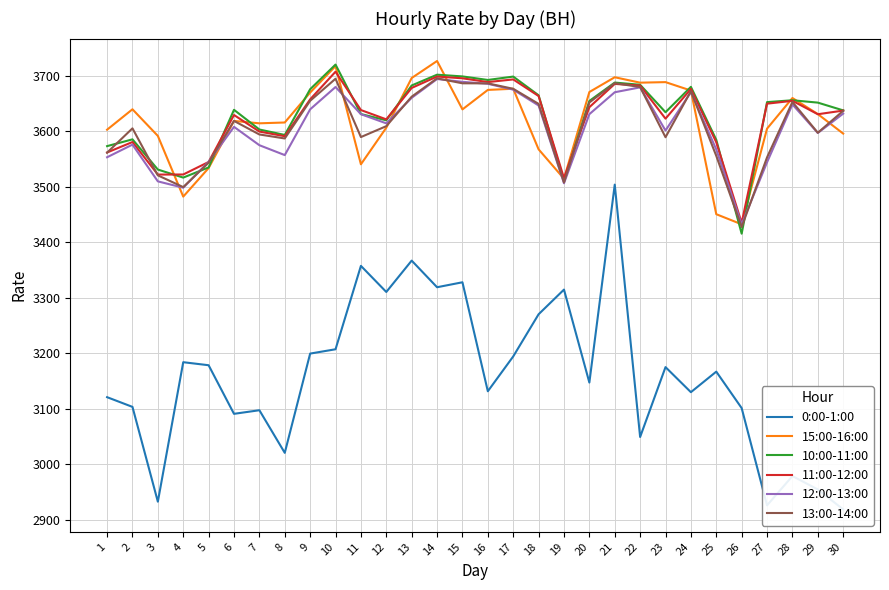

Reading left to right, extract all data points from this chart.

0:00-1:00: 1=3120.7	2=3103.2	3=2932.3	4=3183.8	5=3178.3	6=3090.7	7=3097.2	8=3020.3	9=3199.3	10=3207.1	11=3357.5	12=3310.4	13=3367.0	14=3319.0	15=3327.9	16=3131.4	17=3194.2	18=3270.2	19=3314.7	20=3147.1	21=3504.0	22=3048.9	23=3175.0	24=3129.8	25=3166.8	26=3101.1	27=2925.7	28=2978.5	29=2954.4	30=2918.4
15:00-16:00: 1=3603.1	2=3639.9	3=3591.9	4=3482.4	5=3533.9	6=3618.9	7=3614.6	8=3616.1	9=3670.1	10=3717.7	11=3540.7	12=3606.7	13=3696.3	14=3727.0	15=3639.7	16=3674.8	17=3676.9	18=3567.7	19=3514.7	20=3671.0	21=3697.7	22=3687.9	23=3688.9	24=3673.7	25=3450.7	26=3432.5	27=3605.0	28=3660.2	29=3631.2	30=3596.1
10:00-11:00: 1=3573.4	2=3585.7	3=3531.2	4=3516.7	5=3535.0	6=3638.9	7=3603.4	8=3593.6	9=3676.1	10=3720.5	11=3631.3	12=3620.0	13=3682.8	14=3702.2	15=3699.1	16=3692.8	17=3698.9	18=3665.1	19=3510.2	20=3654.9	21=3688.1	22=3684.1	23=3634.6	24=3680.3	25=3584.8	26=3415.6	27=3652.8	28=3656.2	29=3651.9	30=3637.9
11:00-12:00: 1=3562.0	2=3580.8	3=3522.2	4=3522.3	5=3544.9	6=3629.6	7=3599.7	8=3591.3	9=3657.8	10=3707.7	11=3638.5	12=3621.7	13=3678.4	14=3698.9	15=3695.8	16=3688.9	17=3693.7	18=3663.8	19=3515.8	20=3643.7	21=3685.7	22=3682.7	23=3623.0	24=3676.6	25=3580.4	26=3435.1	27=3650.0	28=3655.2	29=3631.0	30=3637.5
12:00-13:00: 1=3553.4	2=3576.2	3=3509.9	4=3498.5	5=3545.2	6=3608.2	7=3575.1	8=3557.3	9=3639.8	10=3680.0	11=3631.0	12=3614.5	13=3660.6	14=3694.5	15=3689.4	16=3685.8	17=3675.3	18=3646.7	19=3506.5	20=3631.1	21=3670.6	22=3679.4	23=3601.6	24=3670.9	25=3567.4	26=3432.4	27=3544.3	28=3648.6	29=3597.1	30=3632.1
13:00-14:00: 1=3561.7	2=3605.5	3=3520.7	4=3499.6	5=3543.6	6=3618.9	7=3594.5	8=3587.3	9=3655.2	10=3695.0	11=3589.8	12=3609.4	13=3662.6	14=3695.7	15=3686.7	16=3686.6	17=3676.8	18=3649.6	19=3507.9	20=3652.1	21=3686.9	22=3680.0	23=3589.5	24=3672.6	25=3555.9	26=3427.6	27=3553.2	28=3653.0	29=3597.6	30=3637.1